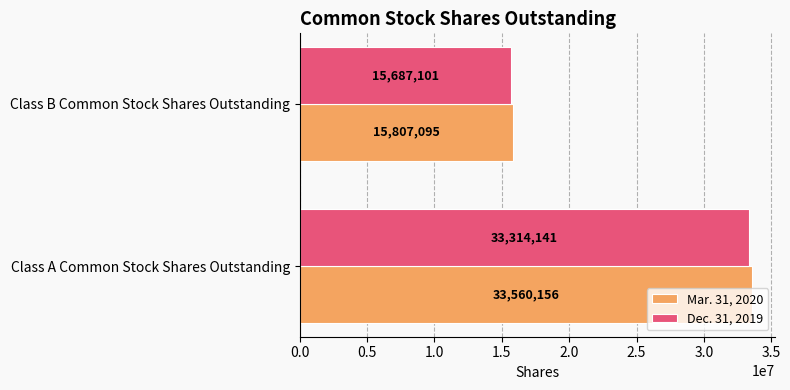

Which series has the largest total across all categories?

Mar. 31, 2020